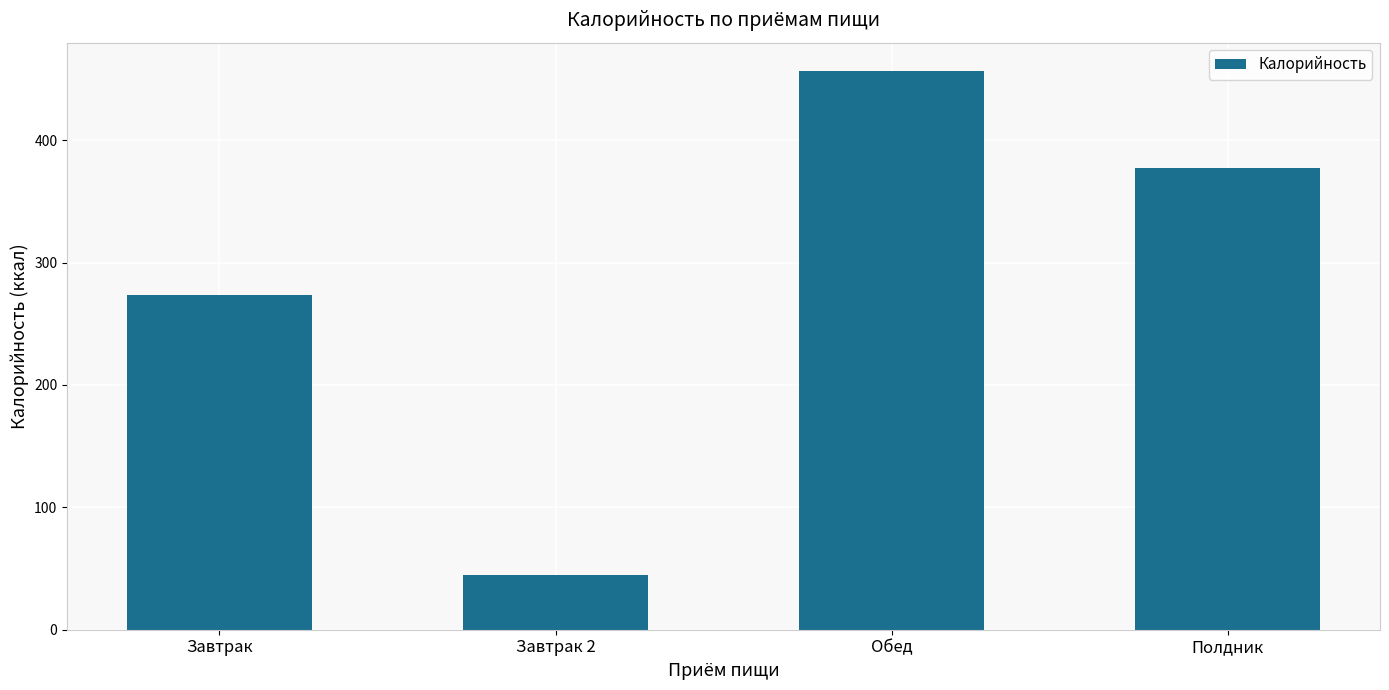

Rank the categories by value from lowest to highest.

Завтрак 2, Завтрак, Полдник, Обед